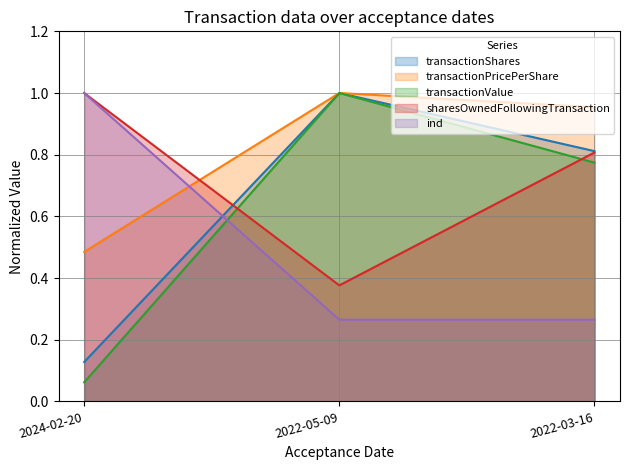

What is the maximum value shown in the chart?

1.0